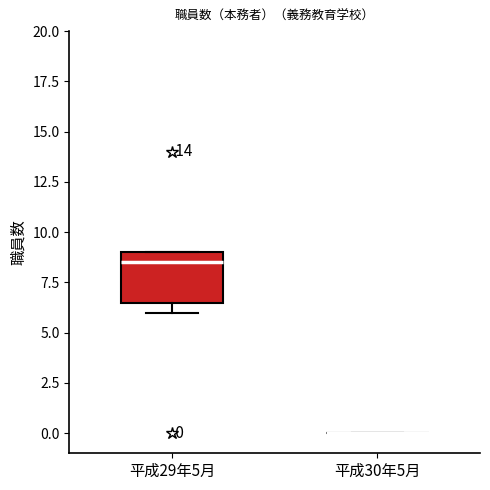

Which box is the tallest, from its lower edge to its upper edge?

平成29年5月